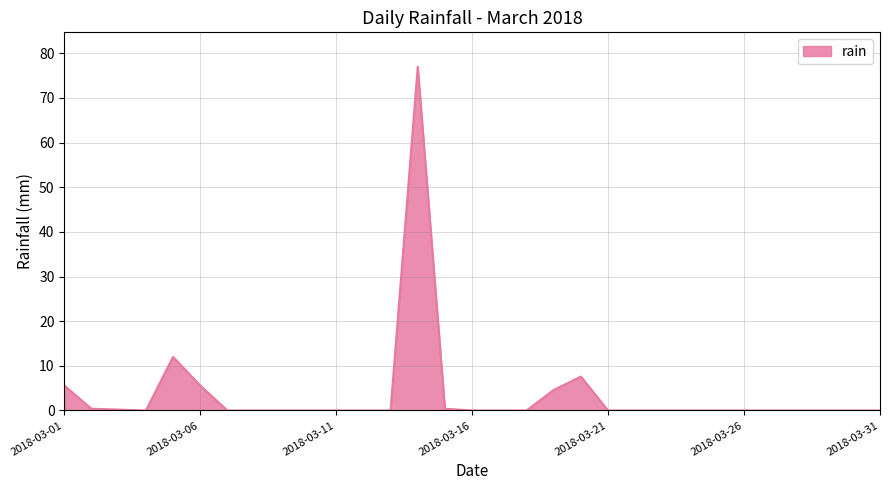

What is the maximum value shown in the chart?

77.0